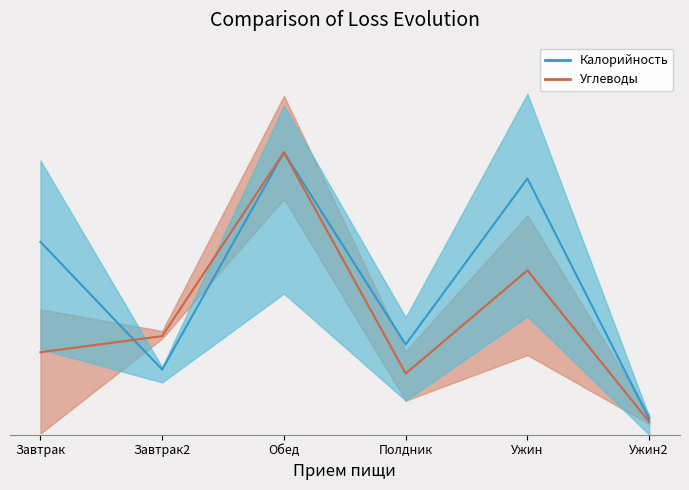

True or false: Калорийность (линия) has a value of 5252.3 at Завтрак.

False